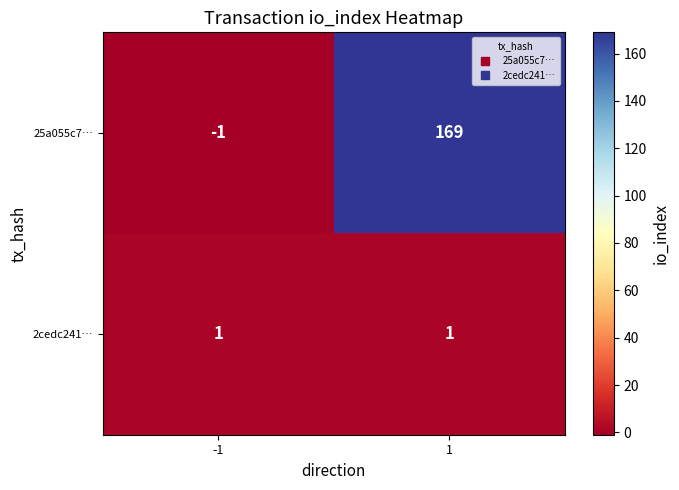

Rank the series by their average value, from lowest to highest.

2cedc241…, 25a055c7…